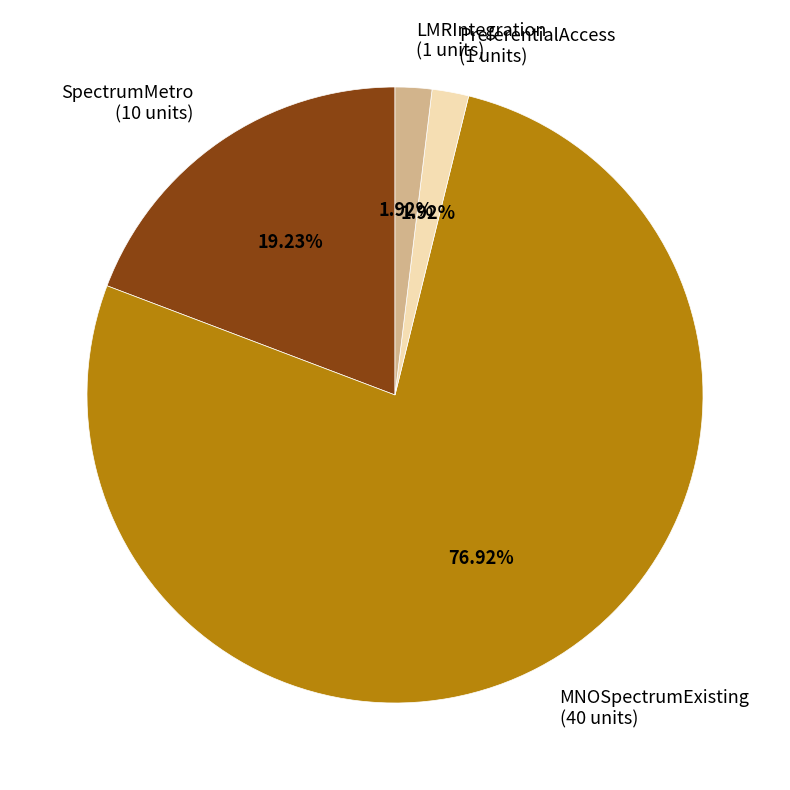

Is there any slice that represents more than half of the pie?

Yes